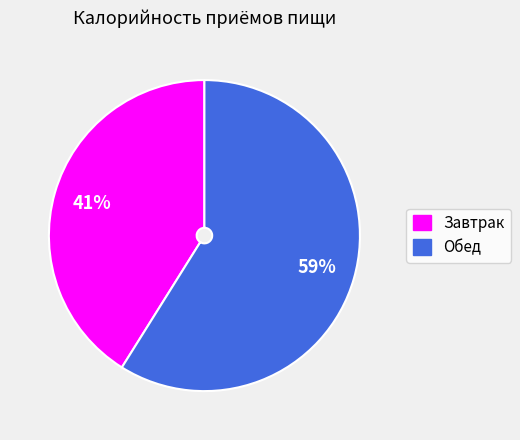

Which slice represents more than half of the pie?

Обед